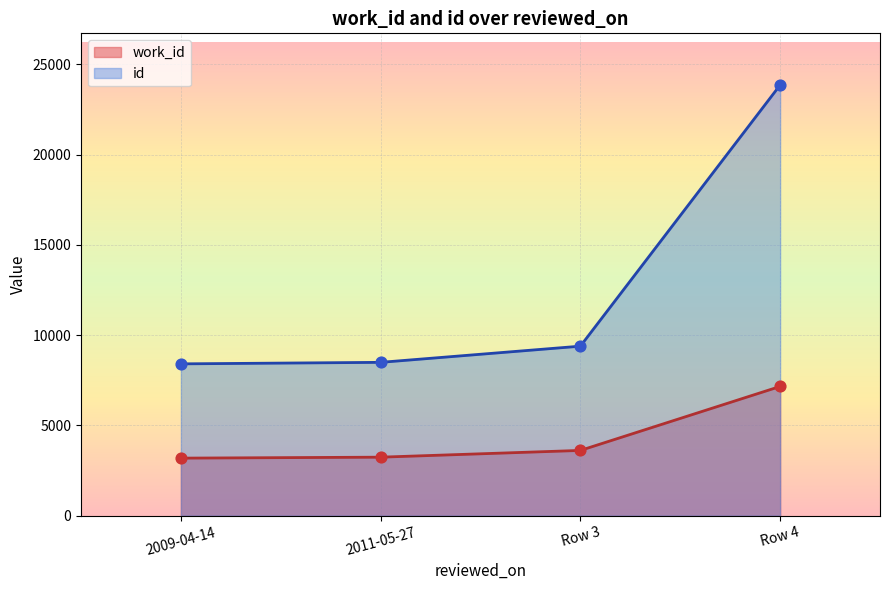

Which series reaches the maximum Y coordinate?

id